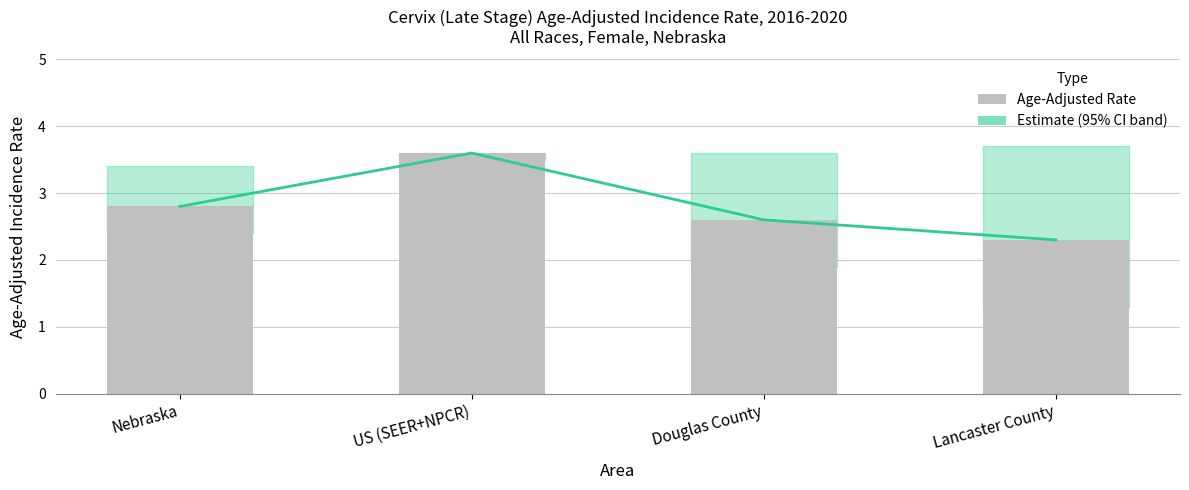

At which category does the chart reach its minimum across all series?

Lancaster County